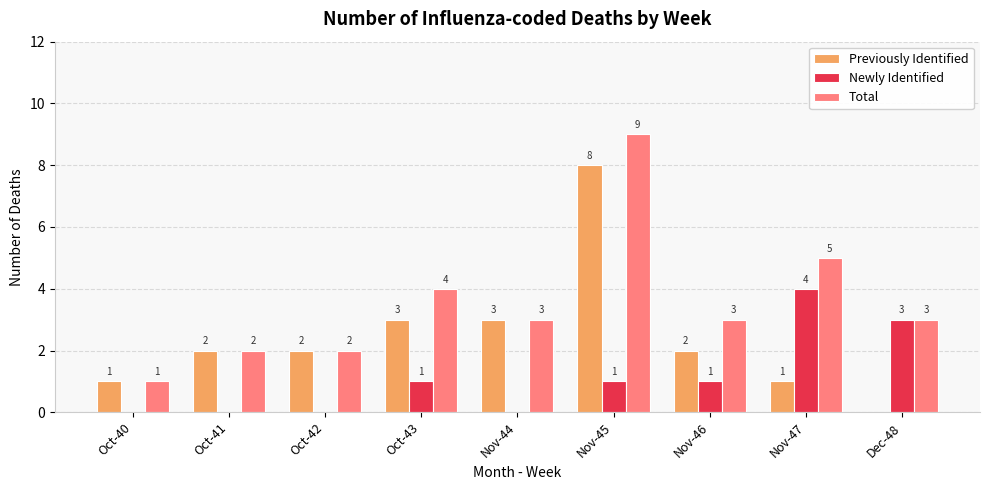

Count the Total values in the range 2 to 4.

6